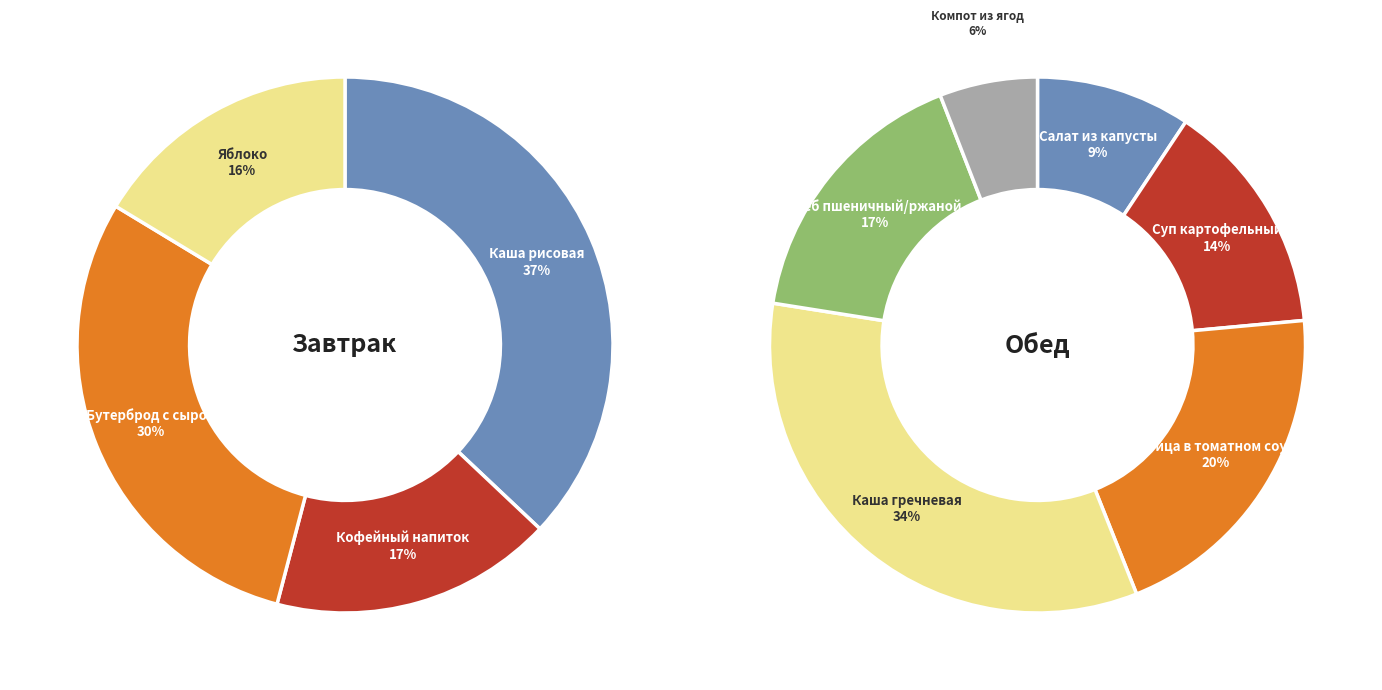

Which has a higher value, Каша вязкая молочная рисовая or Яблоко?

Каша вязкая молочная рисовая